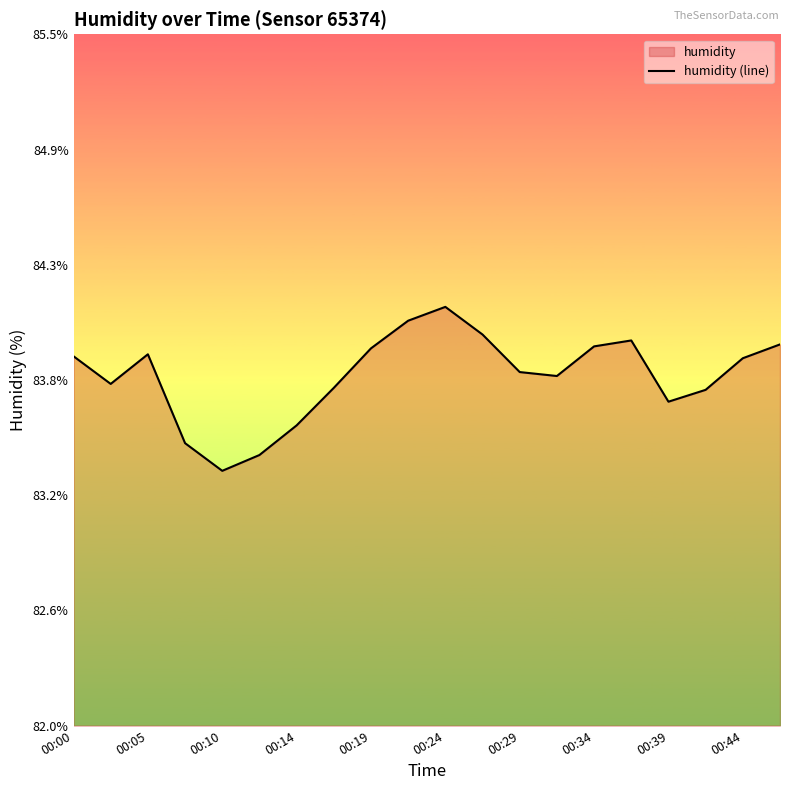

True or false: there are more than 0 points higher than both neighbors.

True